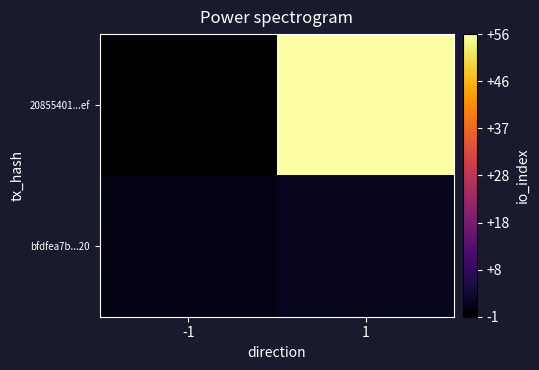

What is the total value across all series at 1?

58